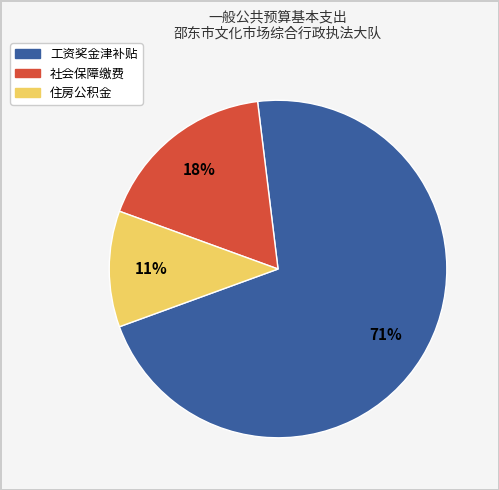

Is there a majority slice in this chart?

Yes